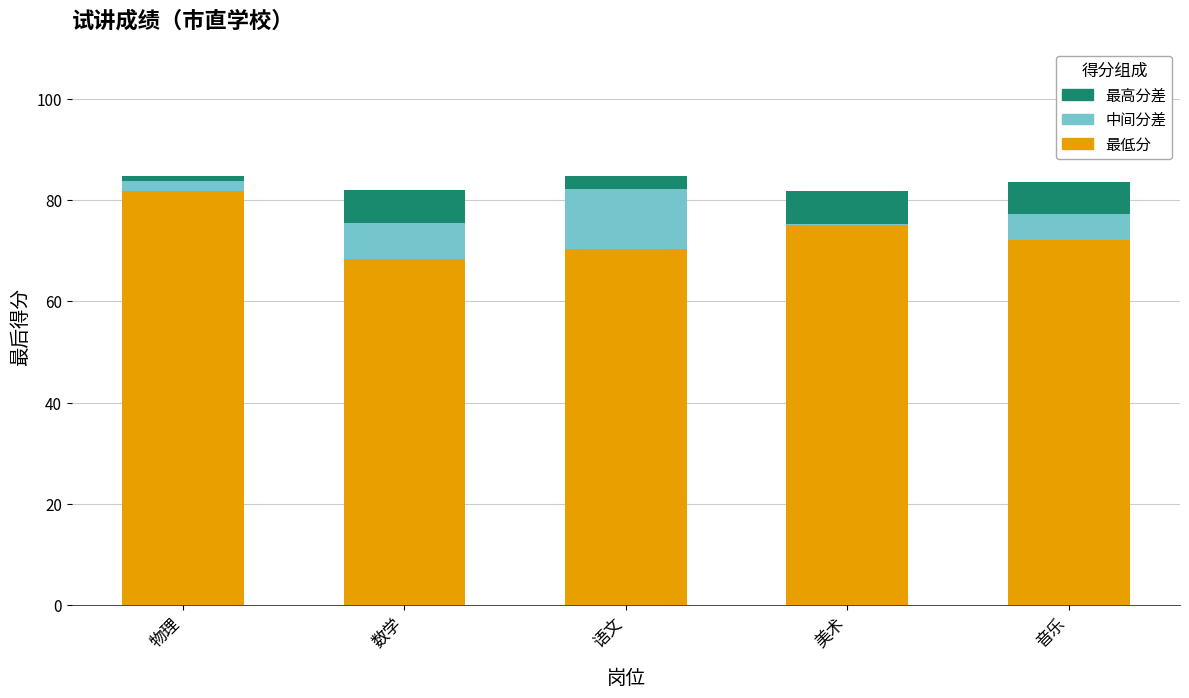

What is the total value across all series at 音乐?

83.6